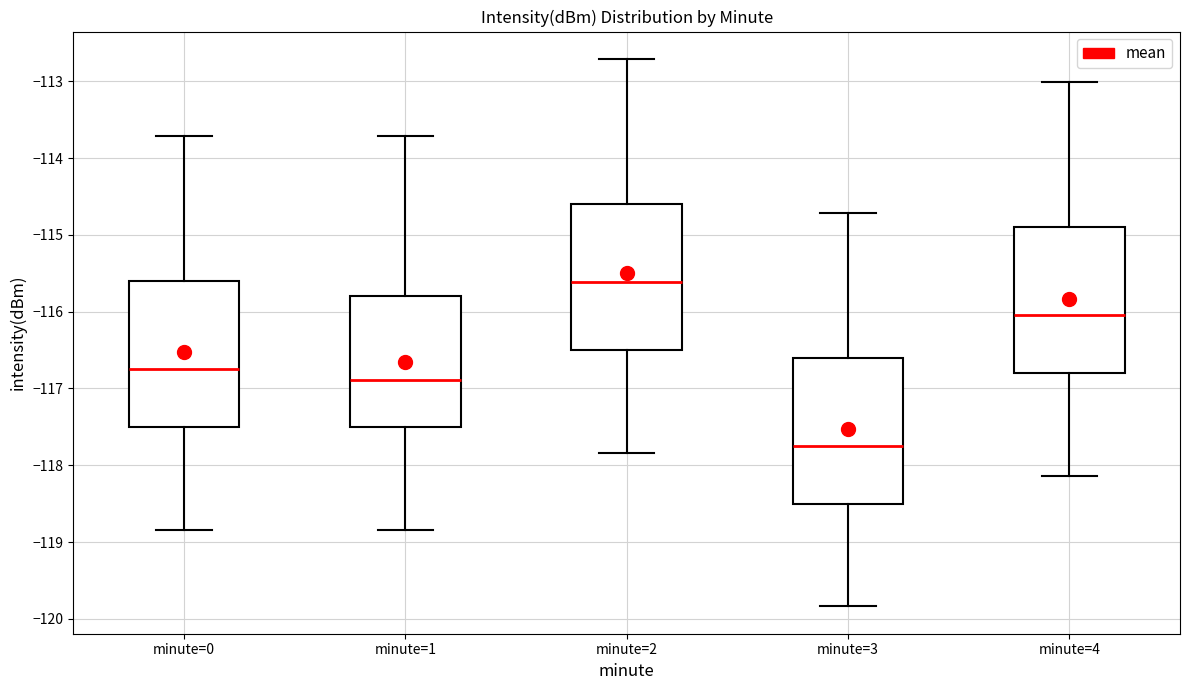

Reading left to right, read every box against the y-axis: the position of its median line, the range the box covers, and the ends of its whiskers. The values are not printed on the chart, so give them approximately, as read against the axis.

minute=0: median -116.7, box -117.5 to -115.6, whiskers -118.8 to -113.7
minute=1: median -116.9, box -117.5 to -115.8, whiskers -118.8 to -113.7
minute=2: median -115.6, box -116.5 to -114.6, whiskers -117.8 to -112.7
minute=3: median -117.7, box -118.5 to -116.6, whiskers -119.8 to -114.7
minute=4: median -116.0, box -116.8 to -114.9, whiskers -118.1 to -113.0